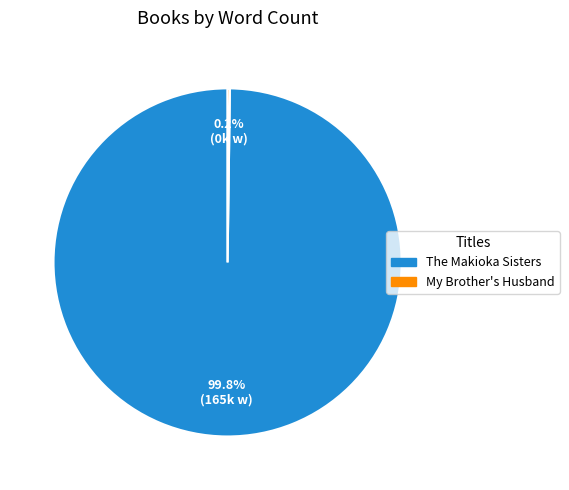

What is the largest slice in the pie chart?

The Makioka Sisters